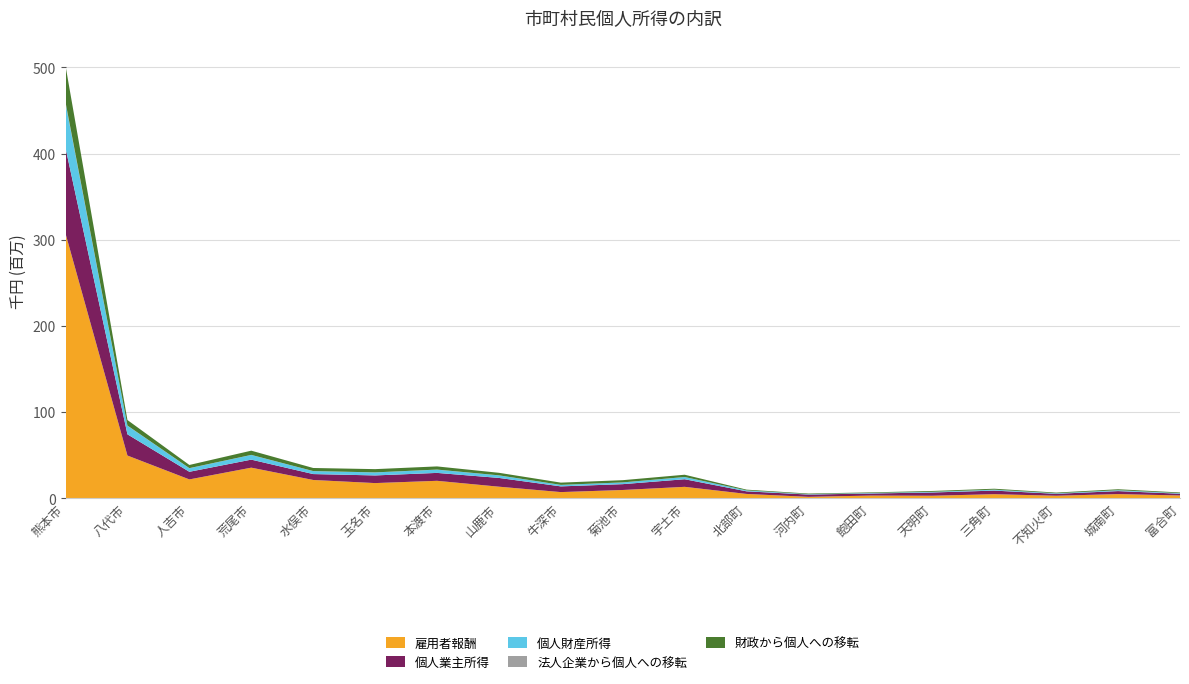

Reading left to right, list all the values displayed in this chart.

雇用者報酬: 307272565	49660772	21951260	35592216	21304001	17694567	20332726	13516703	7245891	9688765	13344581	5102388	1724853	3212404	3011999	4809488	3002154	4918493	3308552
個人業主所得: 99386006	24631382	8866955	9326957	6864771	8888080	9185818	10174857	6632231	6777904	8827625	3029360	2654879	2397959	3780815	4160557	2251335	3486959	2049467
個人財産所得: 51913451	10010639	4126574	5426309	3431007	3482250	3765699	2931037	1715642	1991488	2536438	1056388	456059	607351	736899	1069207	586566	1002457	630665
法人企業から個人への移転: 1104013	157657	89626	63464	50933	57227	90344	54895	35175	35036	33614	8530	6925	12457	17870	16043	6554	19267	12534
財政から個人への移転: 42291162	6408520	3685423	4908015	3570898	3764785	3674011	2961585	2600813	2582860	2651432	880606	694287	669282	1001266	1097680	820405	1121682	802600